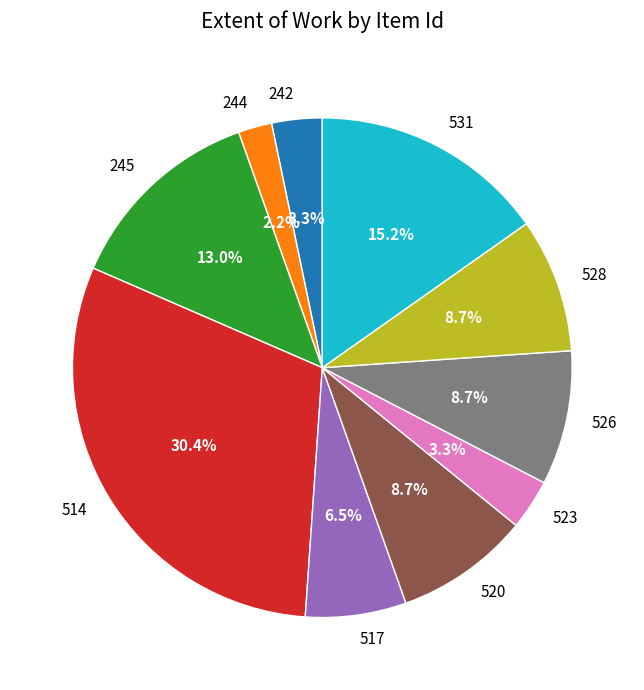

Is it true that 520 is 23% of the pie?

False